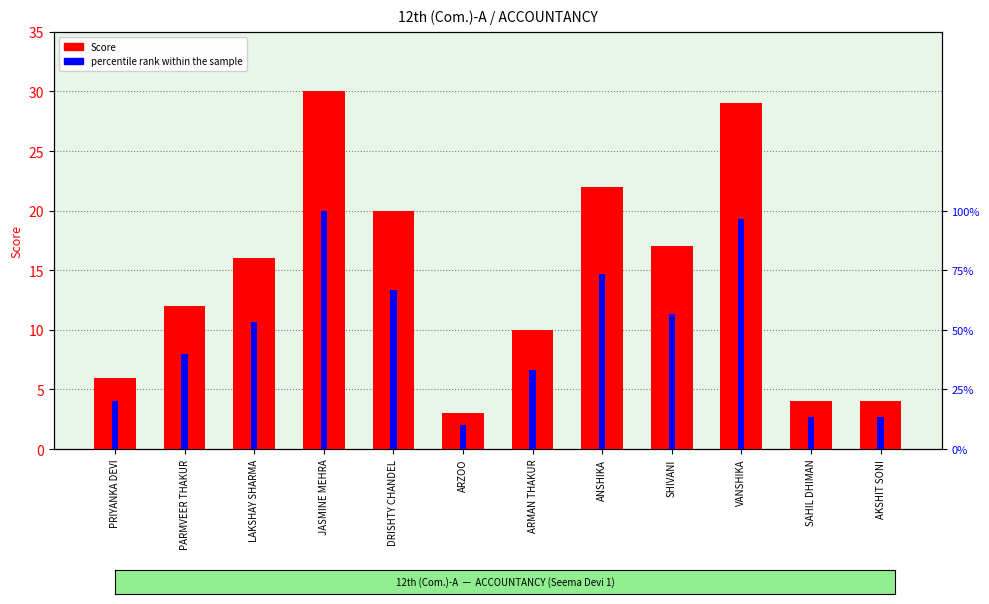

At which label does Score reach its minimum?

ARZOO